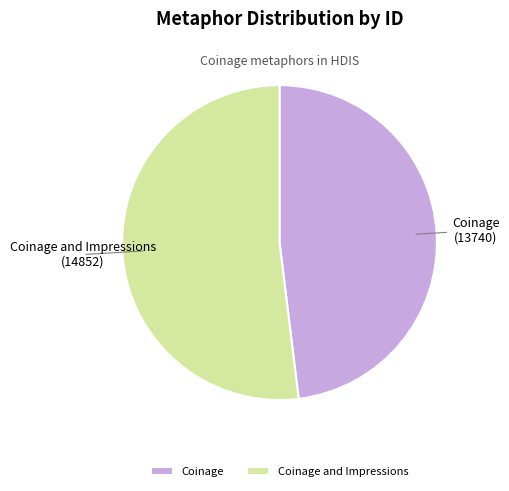

Do Coinage and Impressions and Coinage together represent more than half of the pie?

Yes